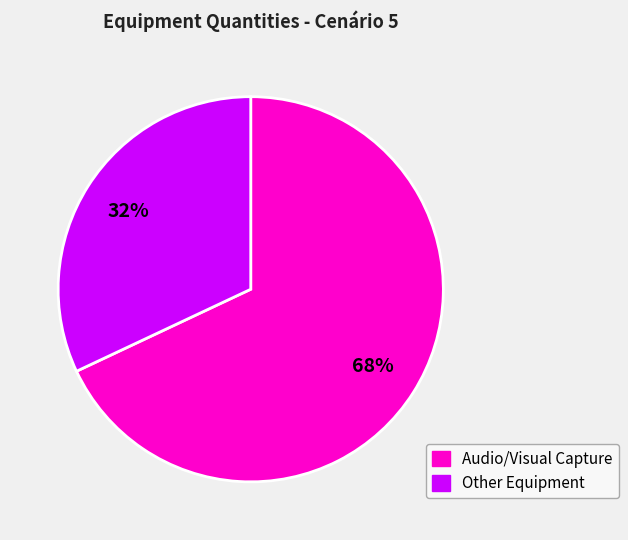

To the nearest percent, what is the difference between the largest and smallest slice percentages?

36%